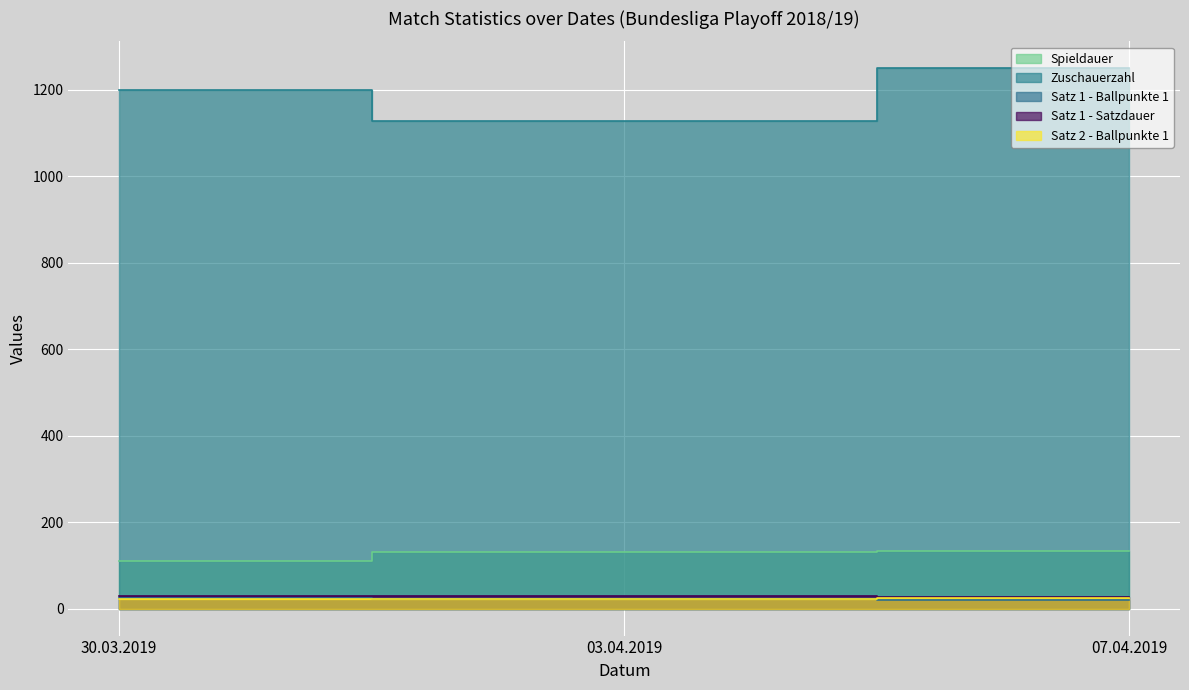

How many lines are shown in the chart?

5